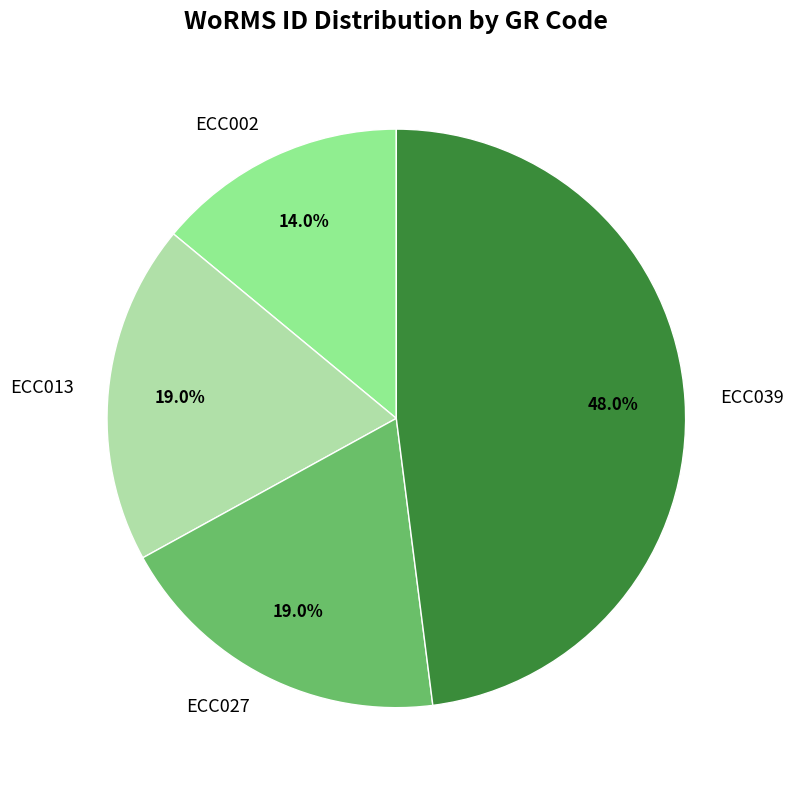

Do ECC027 and ECC002 together represent more than half of the pie?

No